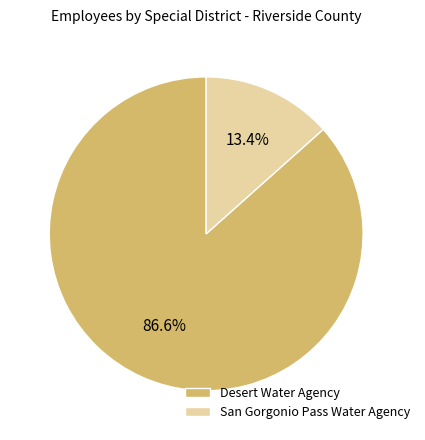

How much of the chart is everything except Desert Water Agency?

13.4%